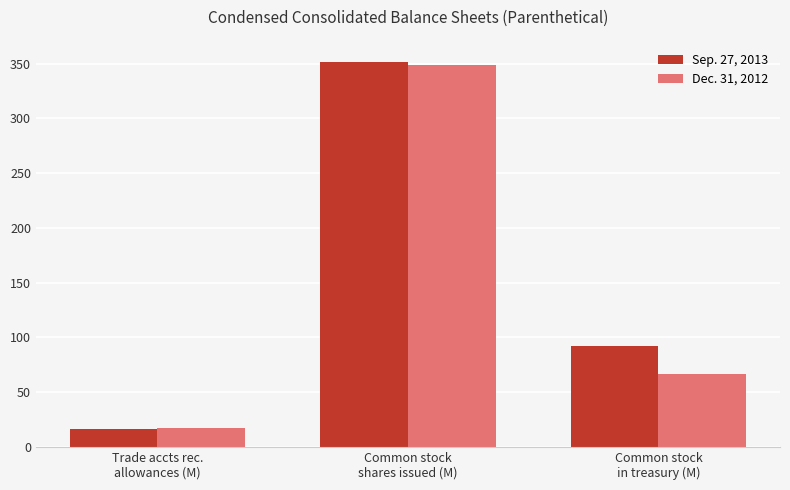

What is the spread (max minus min) of values at Trade accts rec.
allowances (M)?

1.0